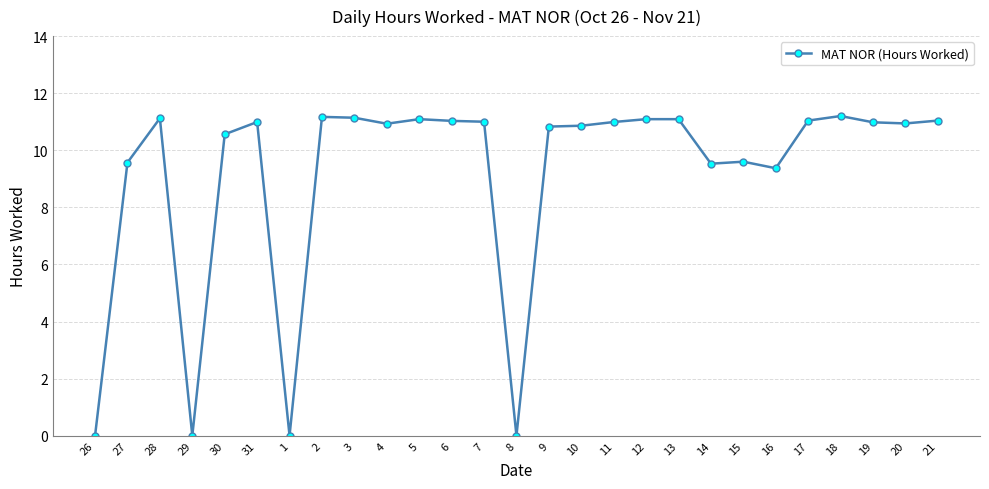

The chart shows a value of 11.1 at 3. True or false?

True